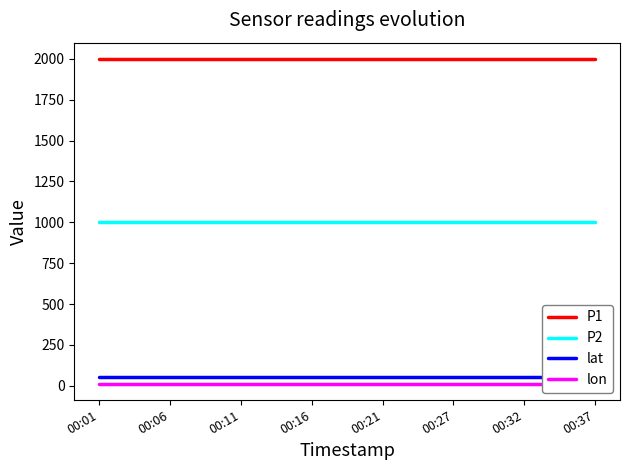

True or false: P1 and P2 intersect in this chart.

False